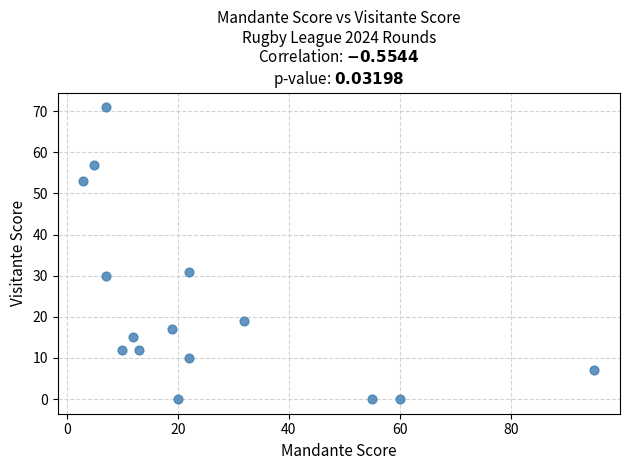

What Y value in the scatter plot is closest to 35?

31